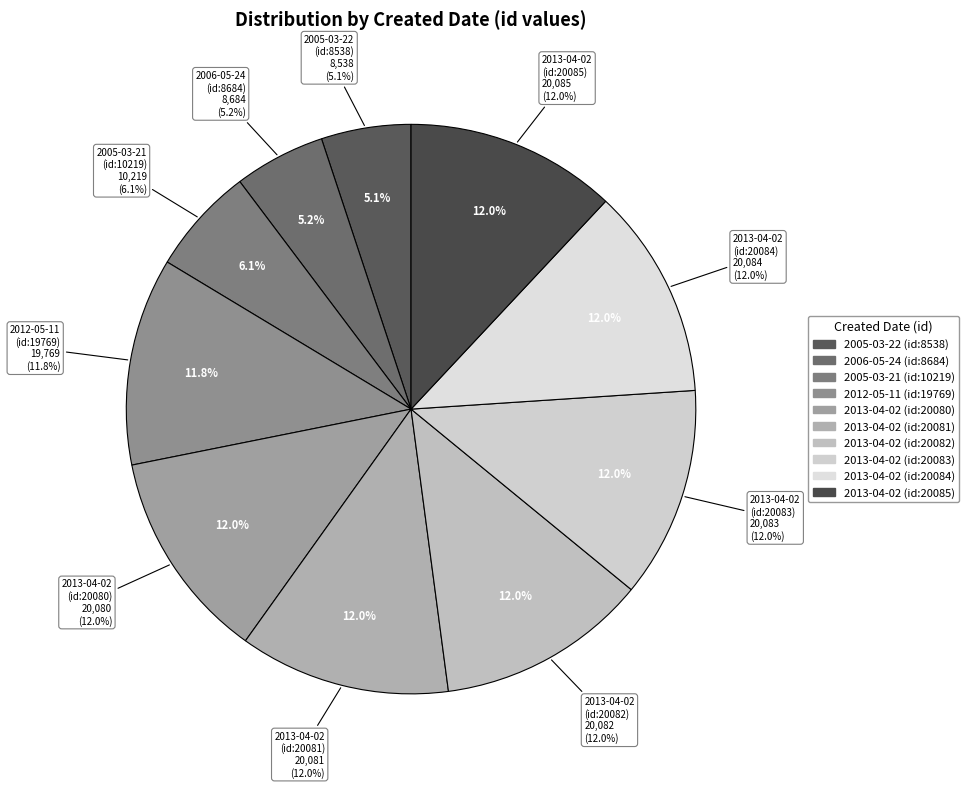

Between 2005-03-22 and 2013-04-02, which is larger?

2013-04-02